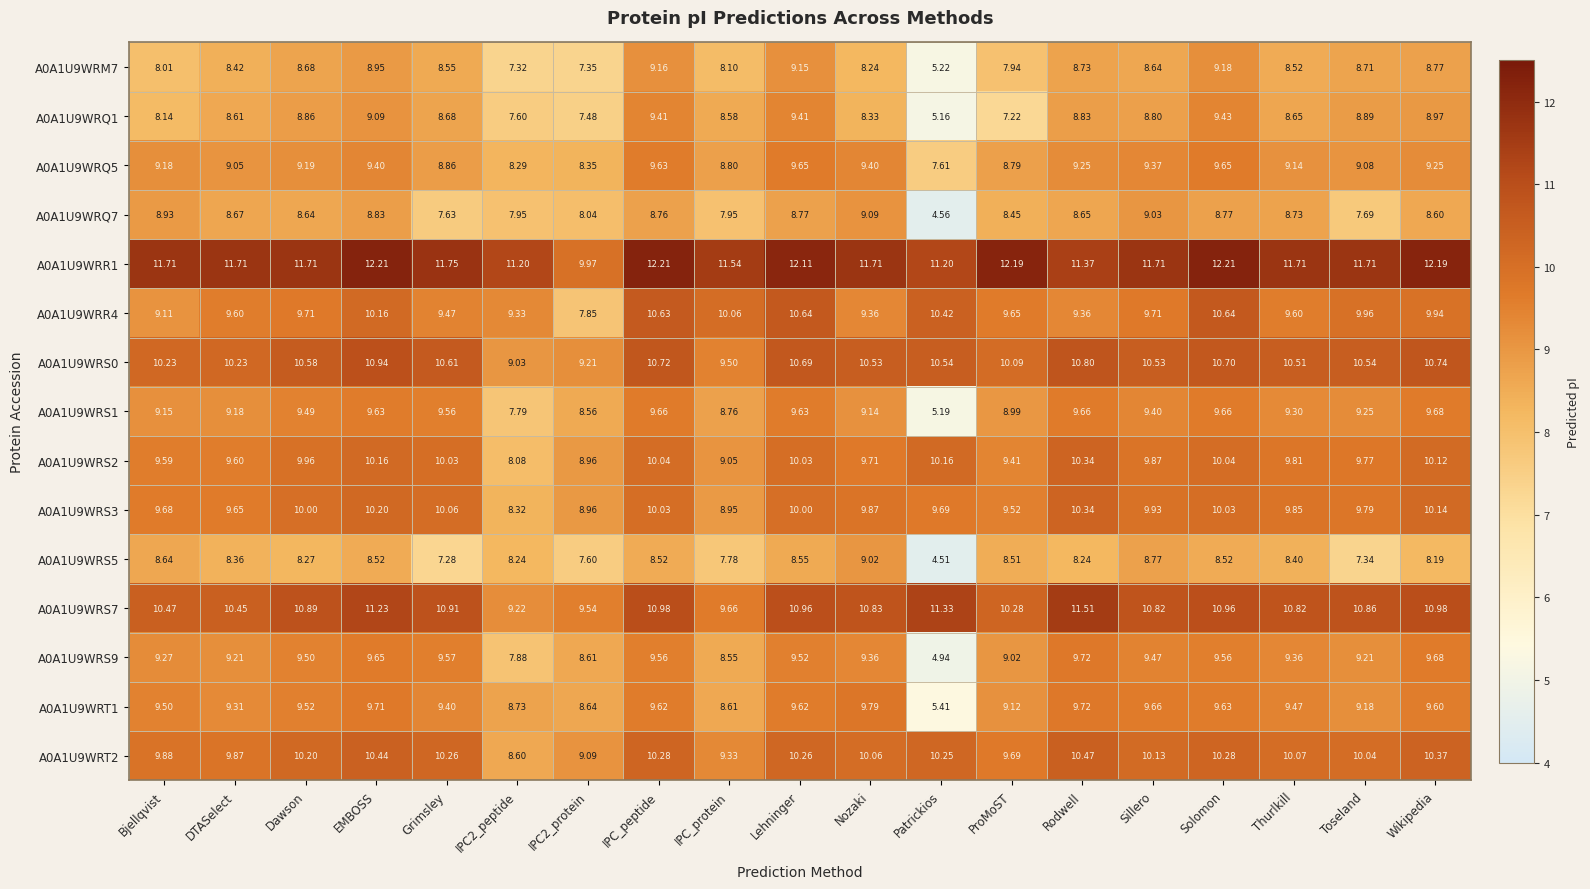

Where does the A0A1U9WRM7 series first go above 8?

Bjellqvist